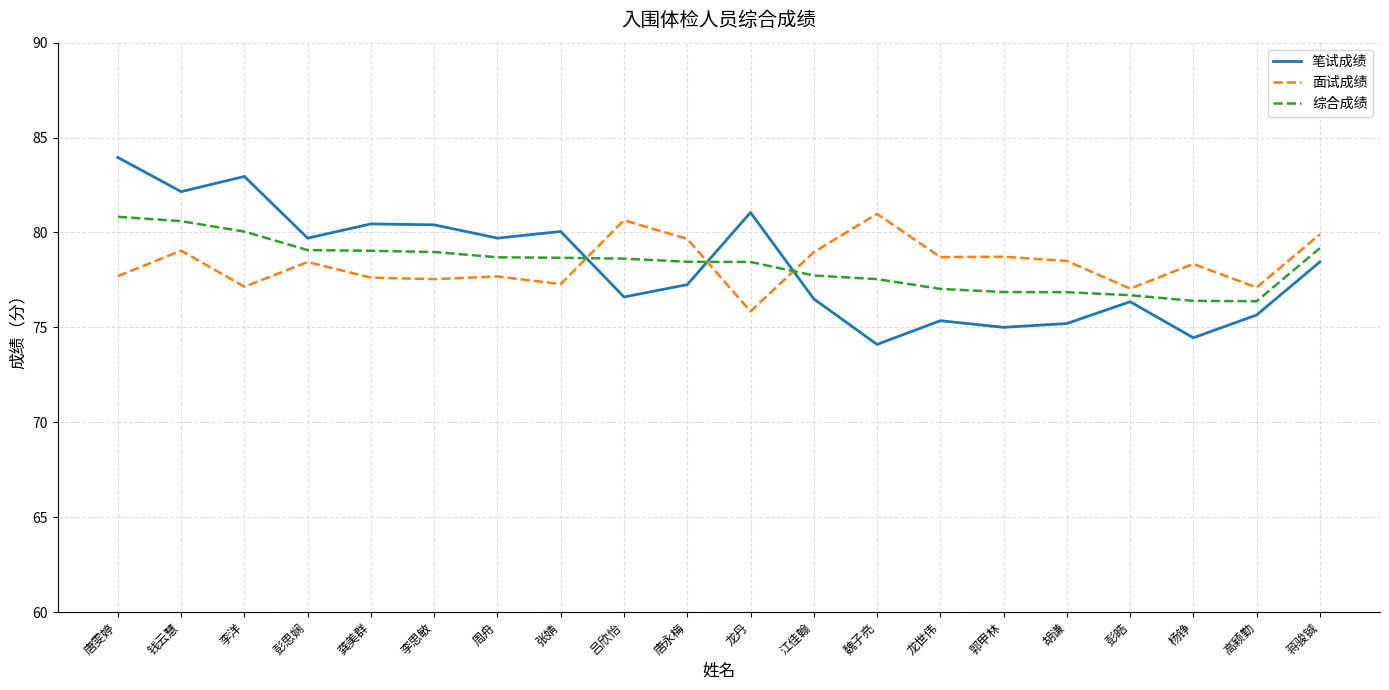

Count the number of categories in the chart.

20